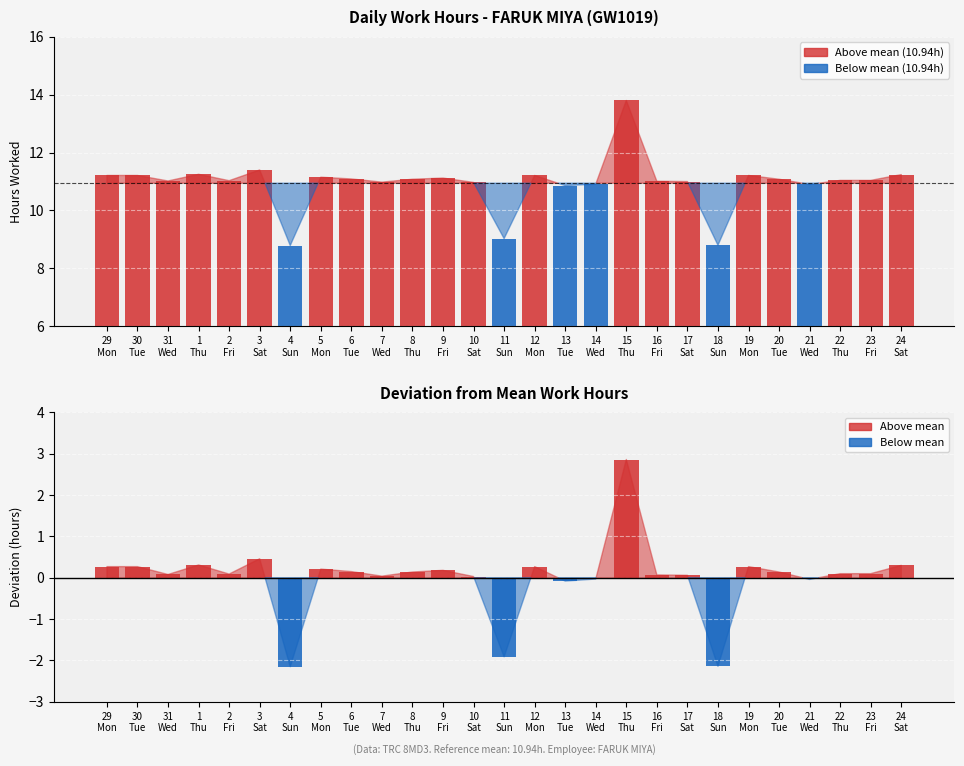

Is the value of Low (Work Hours) at 22
Thu greater than the value of Deviation from Mean at 1
Thu?

Yes